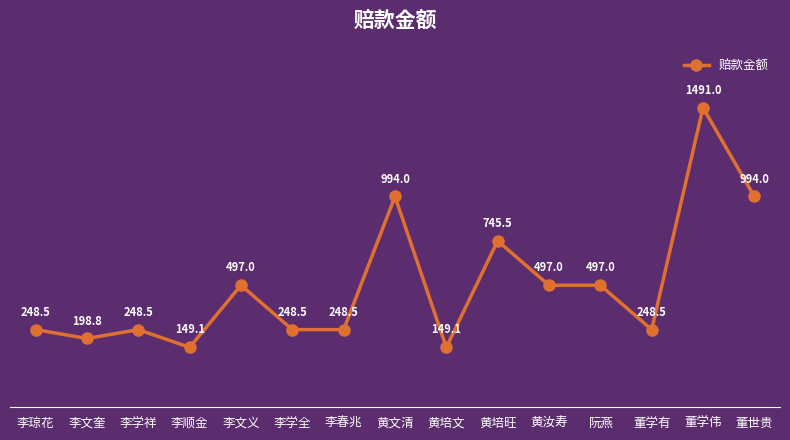

What position from the right is 董学有?

3